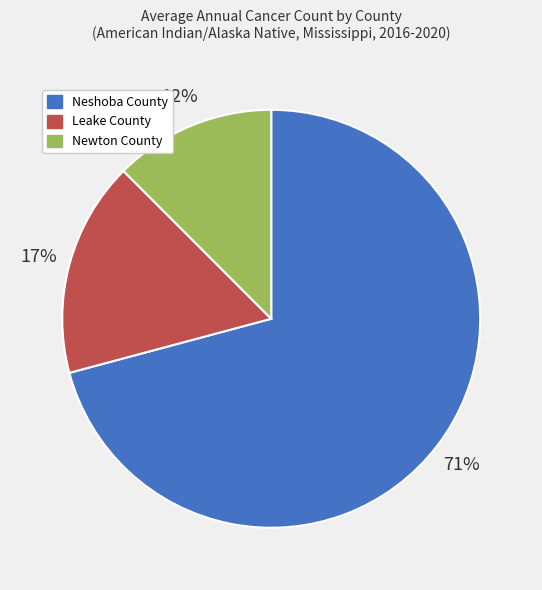

Which slice is the smallest?

Newton County